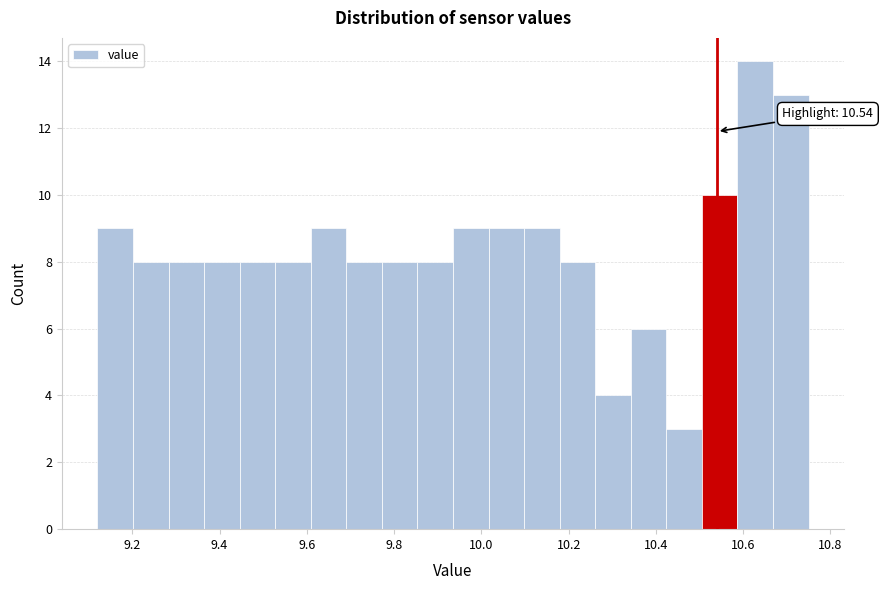

Which range on the x-axis has the tallest bar?

10.58 to 10.66